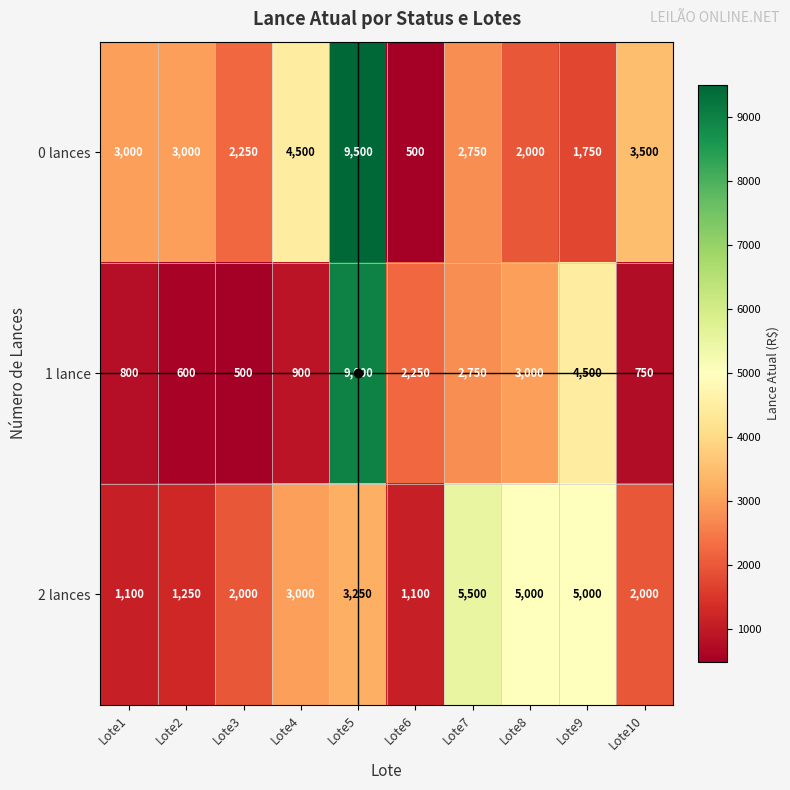

What is the approximate value of 0 lances at Lote9, to the nearest 10?

1750